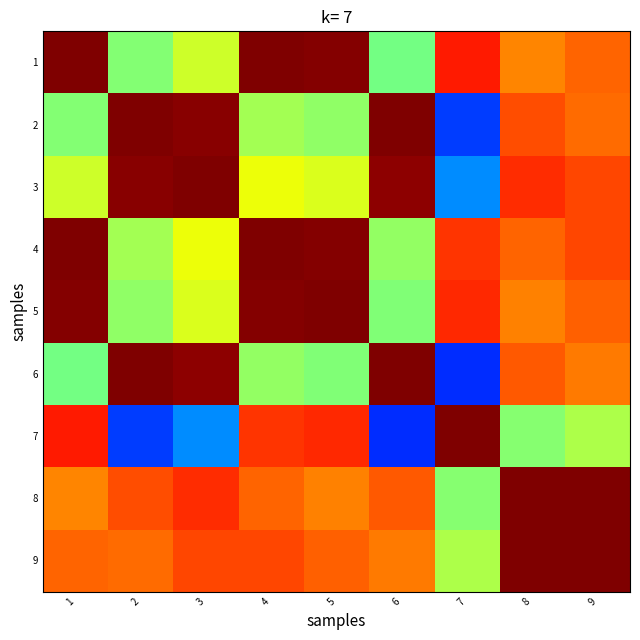

How many categories are shown in the chart?

9